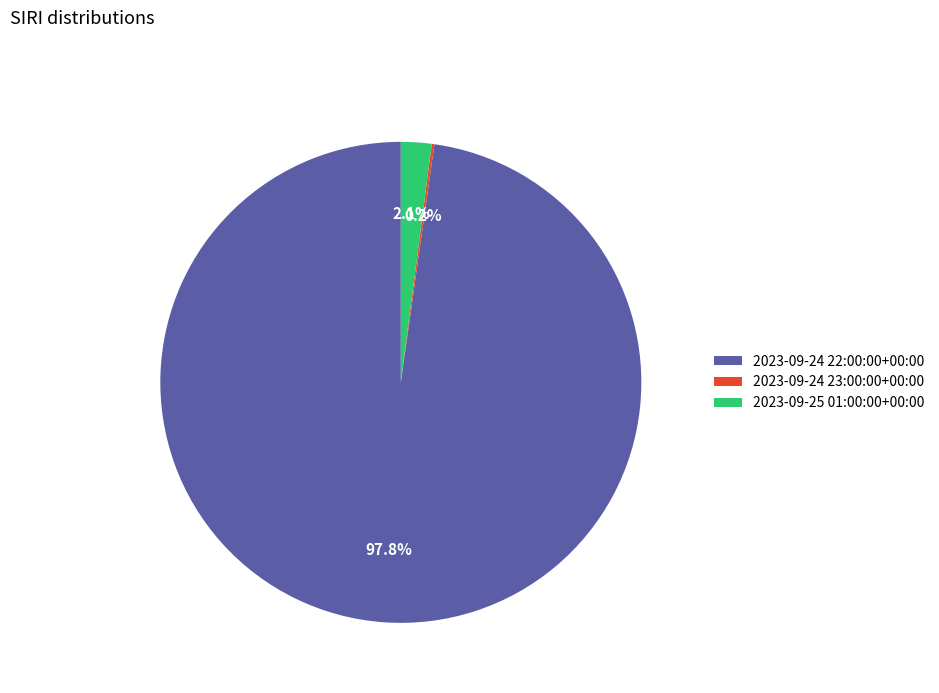

What is the largest slice in the pie chart?

2023-09-24 22:00:00+00:00